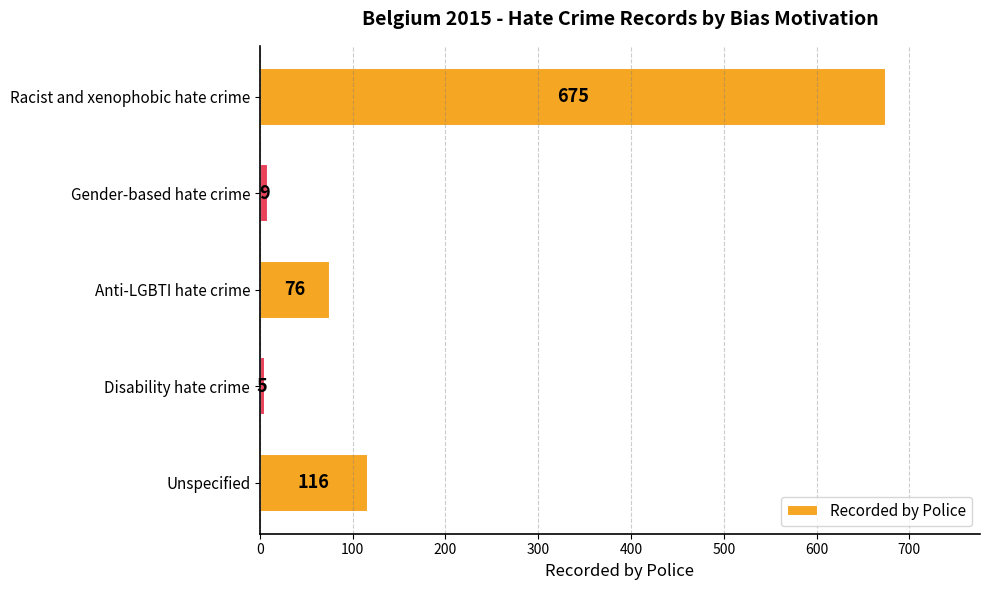

List the labels in order of value, smallest first.

Disability hate crime, Gender-based hate crime, Anti-LGBTI hate crime, Unspecified, Racist and xenophobic hate crime